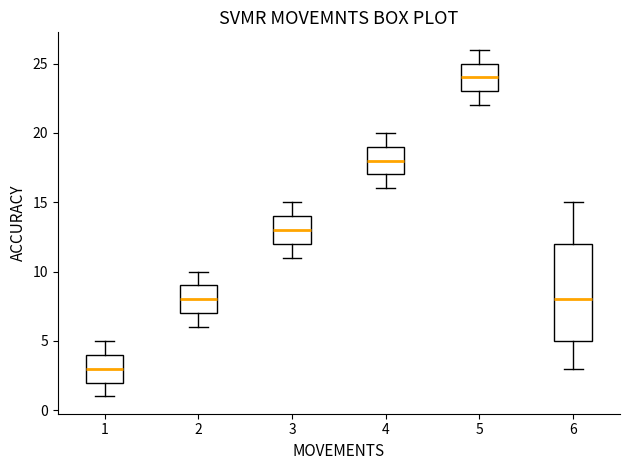

Where is the upper edge of the box at x = 3 on the y-axis? The values are not printed on the chart, so give them approximately, as read against the axis.

14